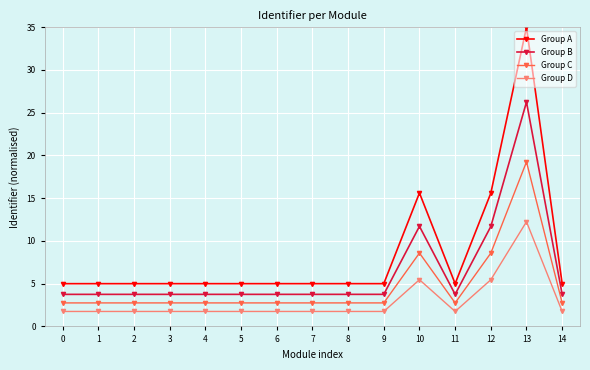

What is the maximum value for Group A?

35.0